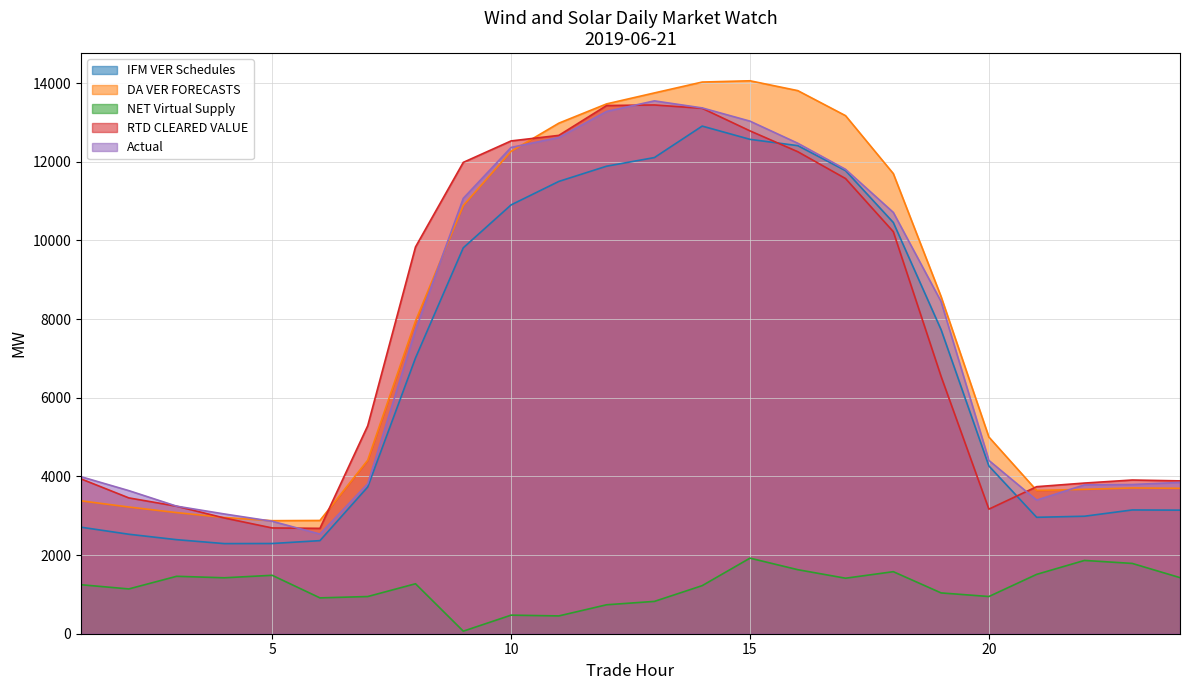

List the labels in order of DA VER FORECASTS value, smallest first.

5, 6, 4, 3, 2, 1, 21, 22, 24, 23, 7, 20, 8, 19, 9, 18, 10, 11, 17, 12, 13, 16, 14, 15